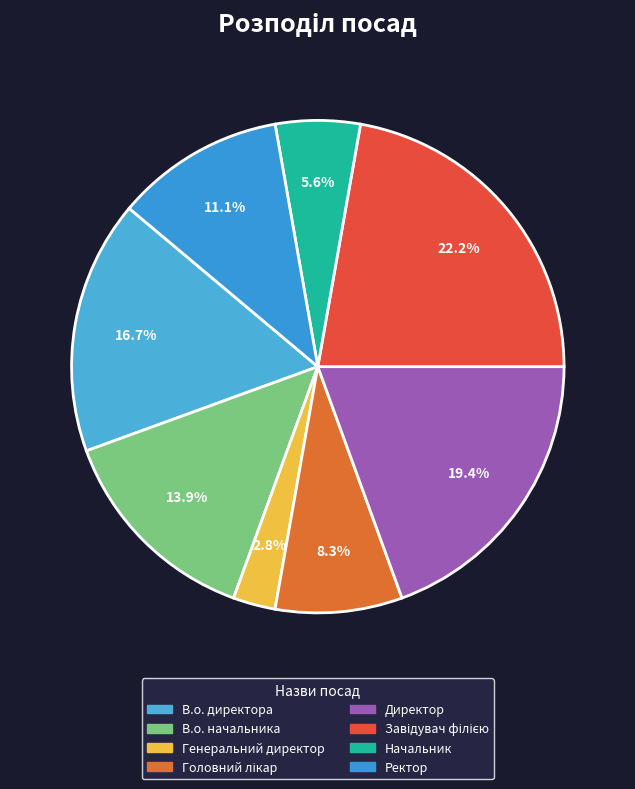

How many slices are in this pie chart?

8